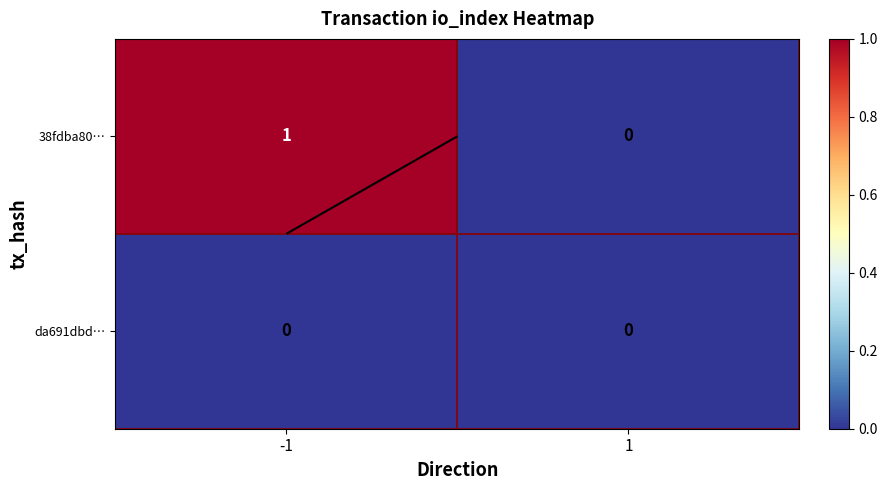

At 1, list the series in order from largest to smallest.

38fdba80…, da691dbd…